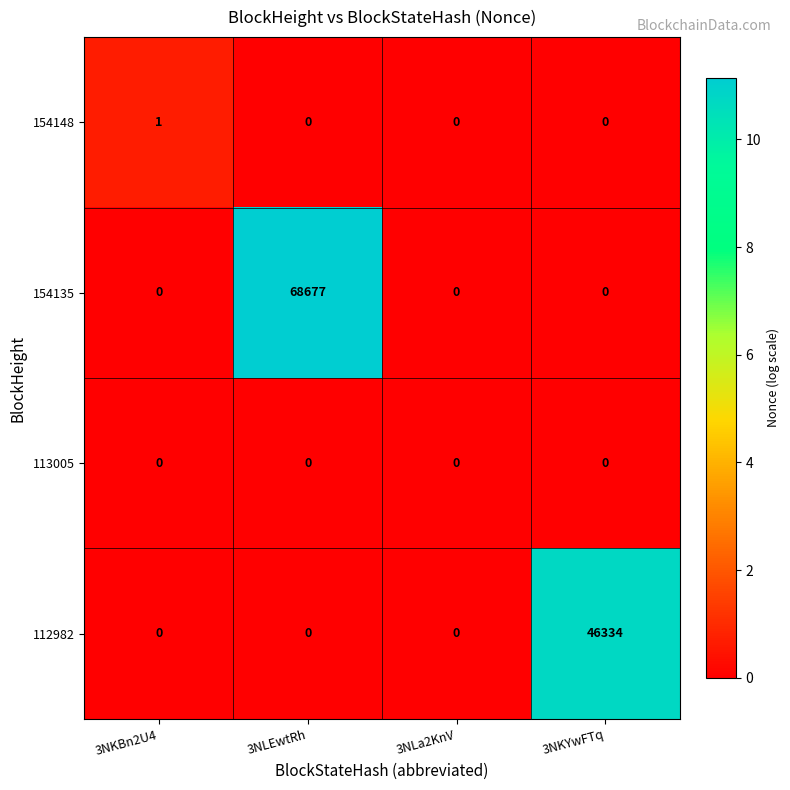

Which series has the widest spread of values?

154135